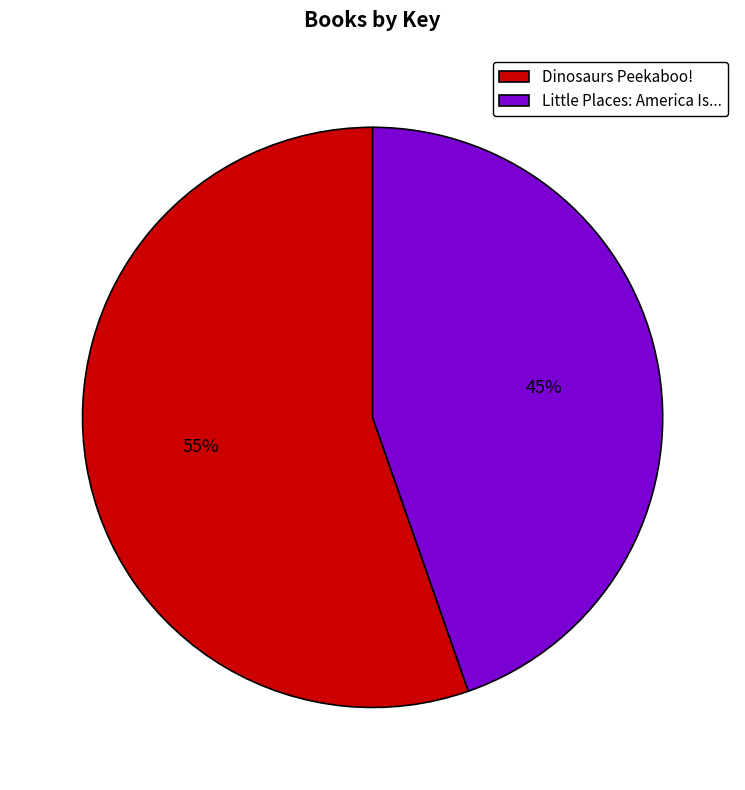

The Dinosaurs Peekaboo! slice represents 55% of the pie. True or false?

True